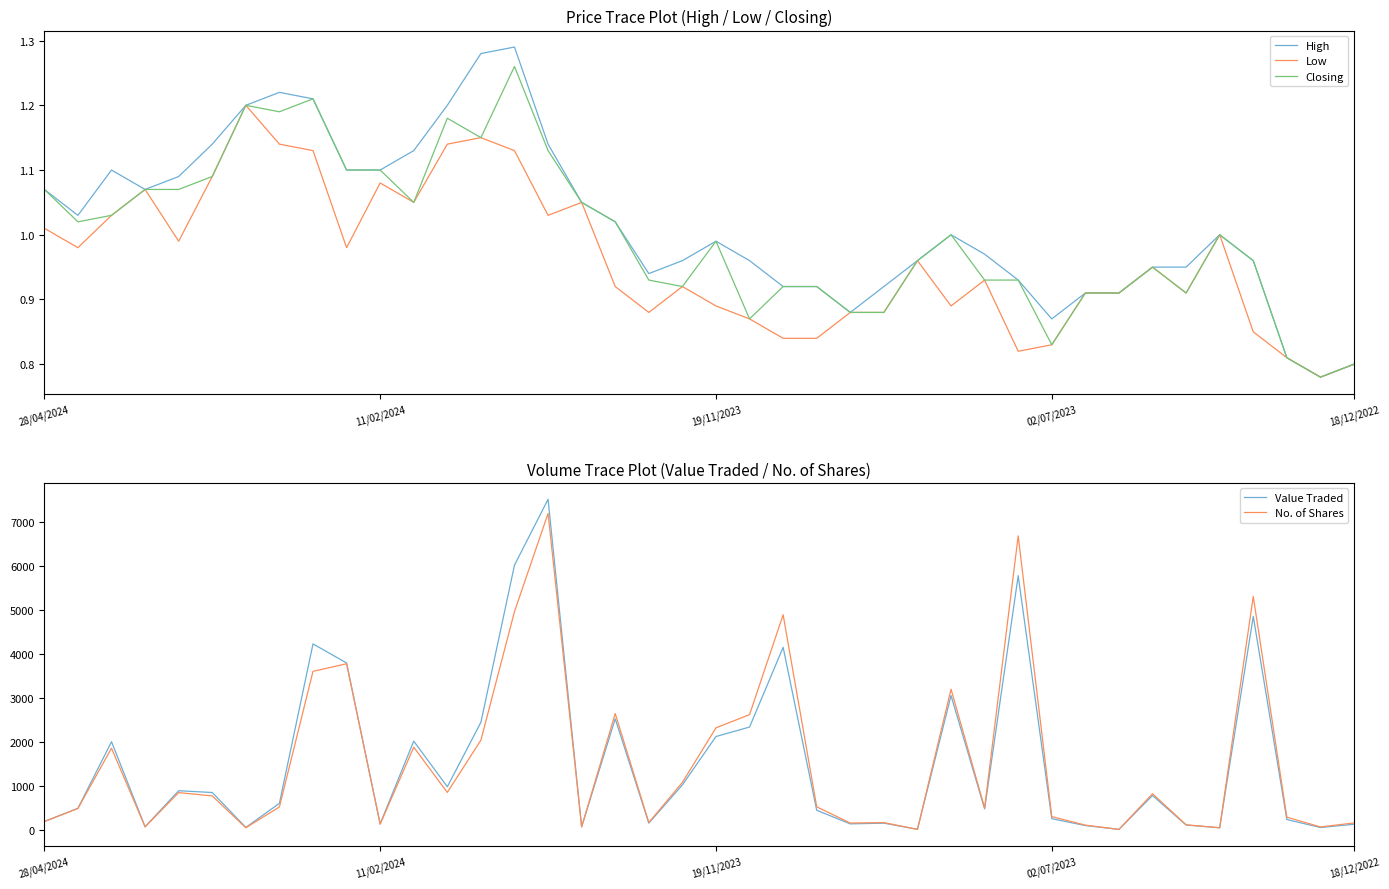

At 6, list the series in order from smallest to largest.

High, Low, Closing, No. of Shares, Value Traded